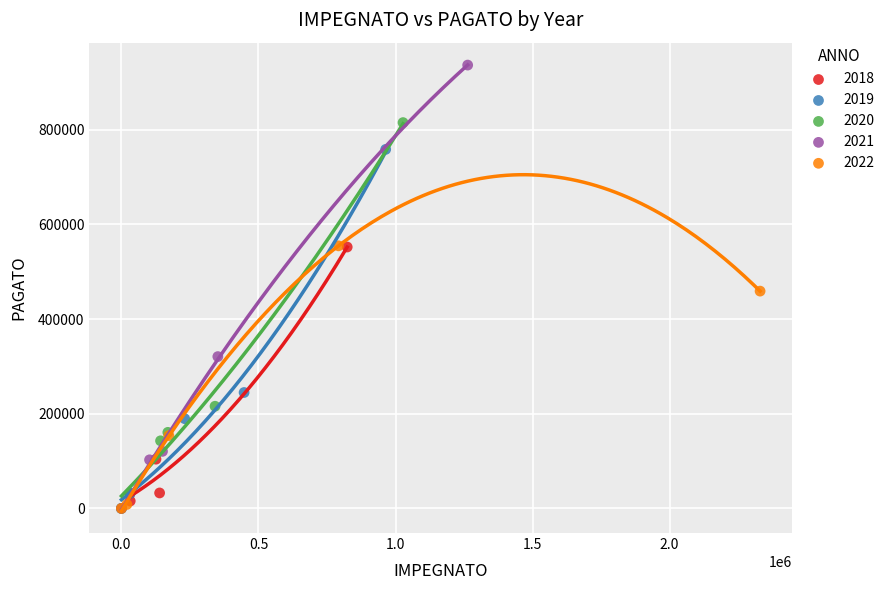

Which series has the largest Y range (max minus min)?

2021